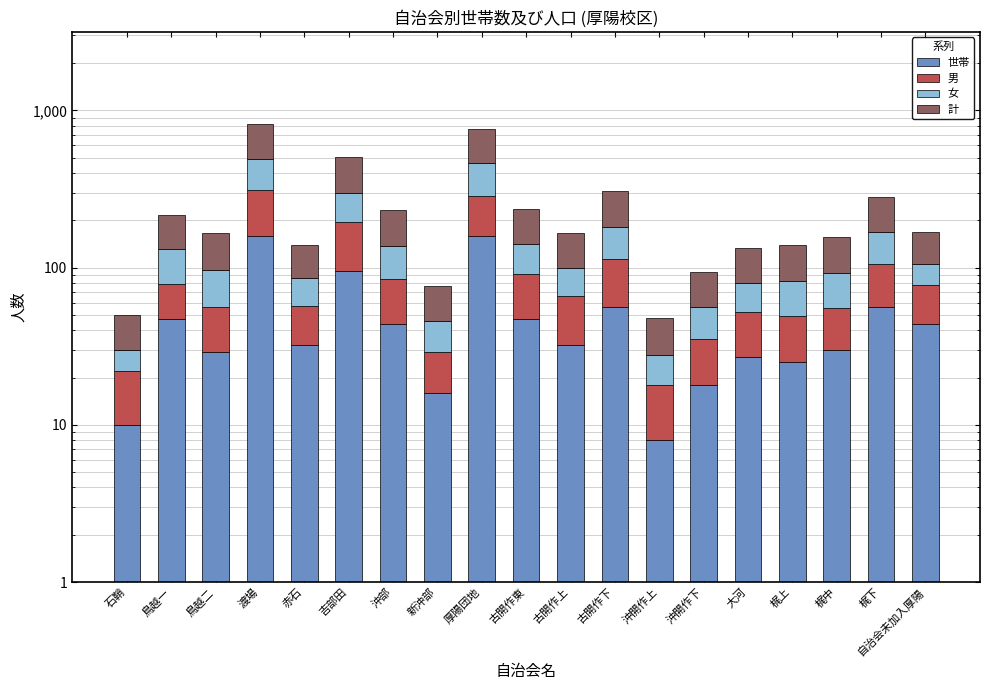

Reading left to right, what are all the values shown in this chart?

世帯: 石鞘=10	鳥越一=47	鳥越二=29	渡場=159	赤石=32	吉部田=95	沖部=44	新沖部=16	厚陽団地=158	古開作東=47	古開作上=32	古開作下=56	沖開作上=8	沖開作下=18	大河=27	梶上=25	梶中=30	梶下=56	自治会未加入厚陽=44
男: 石鞘=12	鳥越一=32	鳥越二=27	渡場=154	赤石=25	吉部田=100	沖部=41	新沖部=13	厚陽団地=127	古開作東=44	古開作上=34	古開作下=58	沖開作上=10	沖開作下=17	大河=25	梶上=24	梶中=25	梶下=50	自治会未加入厚陽=33
女: 石鞘=8	鳥越一=52	鳥越二=41	渡場=179	赤石=29	吉部田=104	沖部=53	新沖部=17	厚陽団地=177	古開作東=50	古開作上=33	古開作下=67	沖開作上=10	沖開作下=21	大河=28	梶上=33	梶中=38	梶下=62	自治会未加入厚陽=29
計: 石鞘=20	鳥越一=84	鳥越二=68	渡場=333	赤石=54	吉部田=204	沖部=94	新沖部=30	厚陽団地=304	古開作東=94	古開作上=67	古開作下=125	沖開作上=20	沖開作下=38	大河=53	梶上=57	梶中=63	梶下=112	自治会未加入厚陽=62